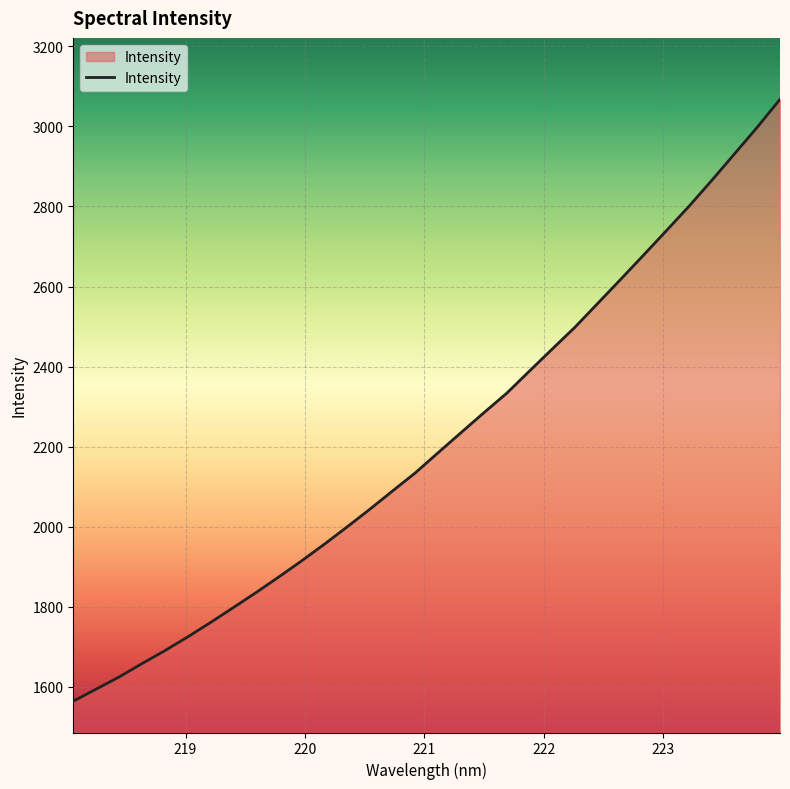

What is the difference between the maximum and minimum values?

1503.1